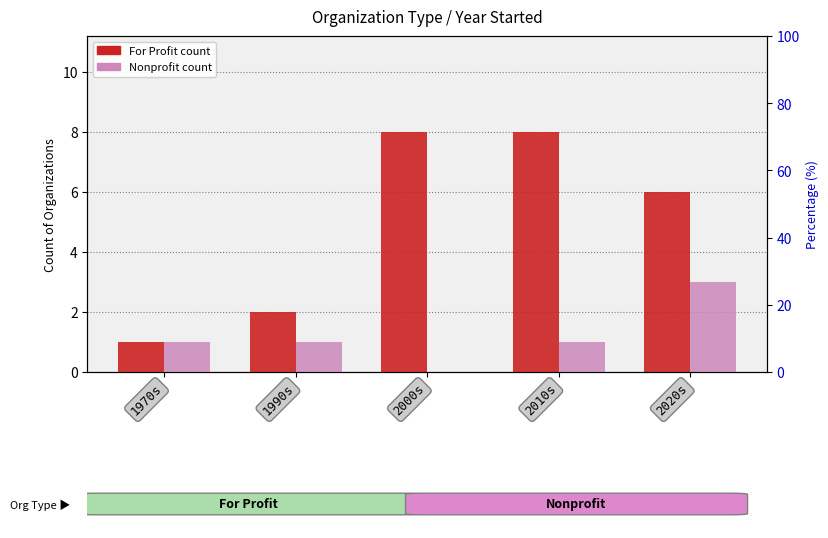

What is the approximate value of For Profit at 1990s?

2